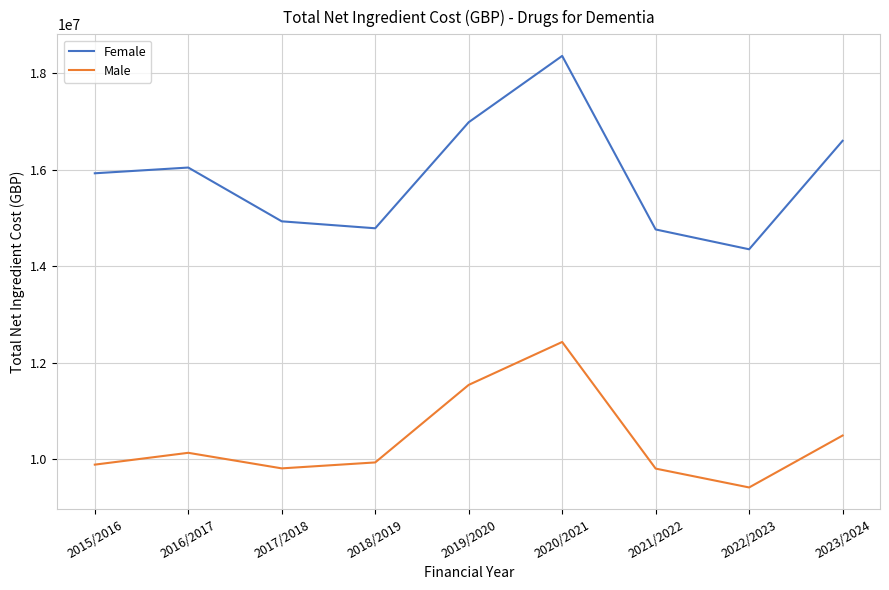

The Male series shows 4289172.8 at 2019/2020. True or false?

False